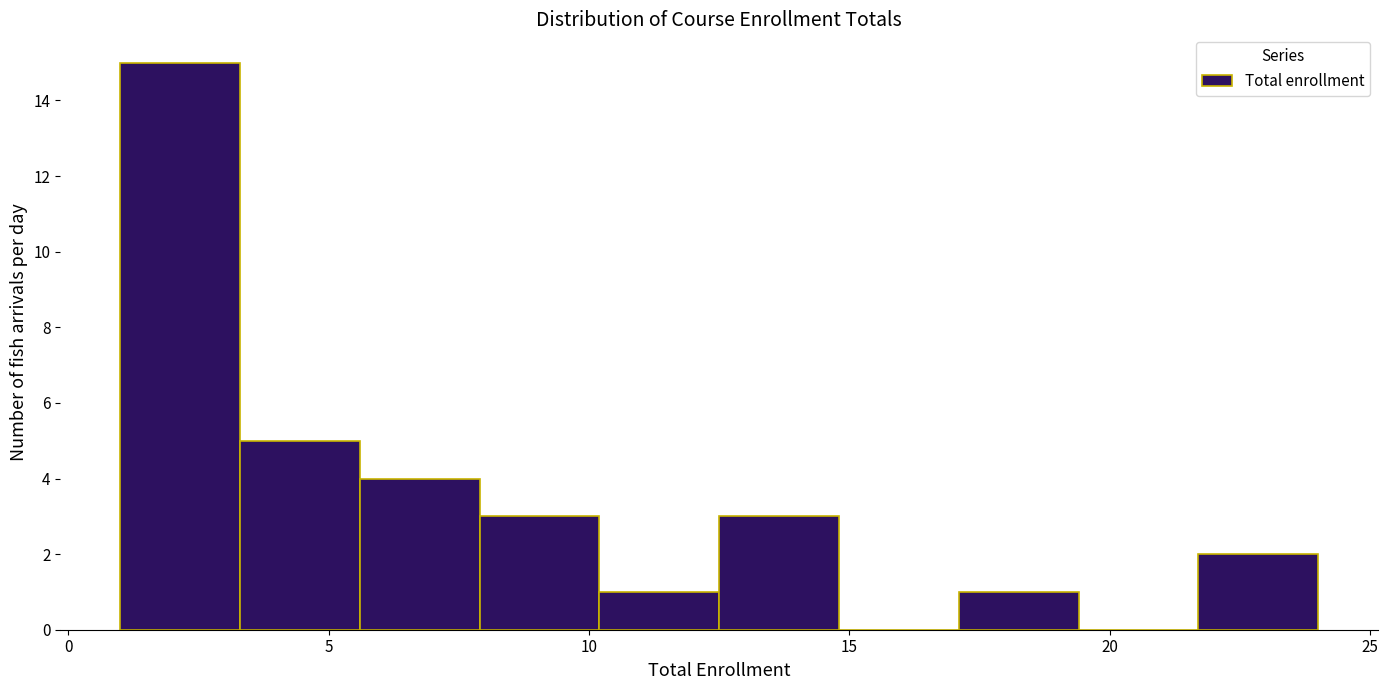

What is the height of the bar covering 17.1 to 19.4 on the x-axis? Neither the bar edges nor the heights are printed on the chart, so give them approximately, as read against the axes.

1